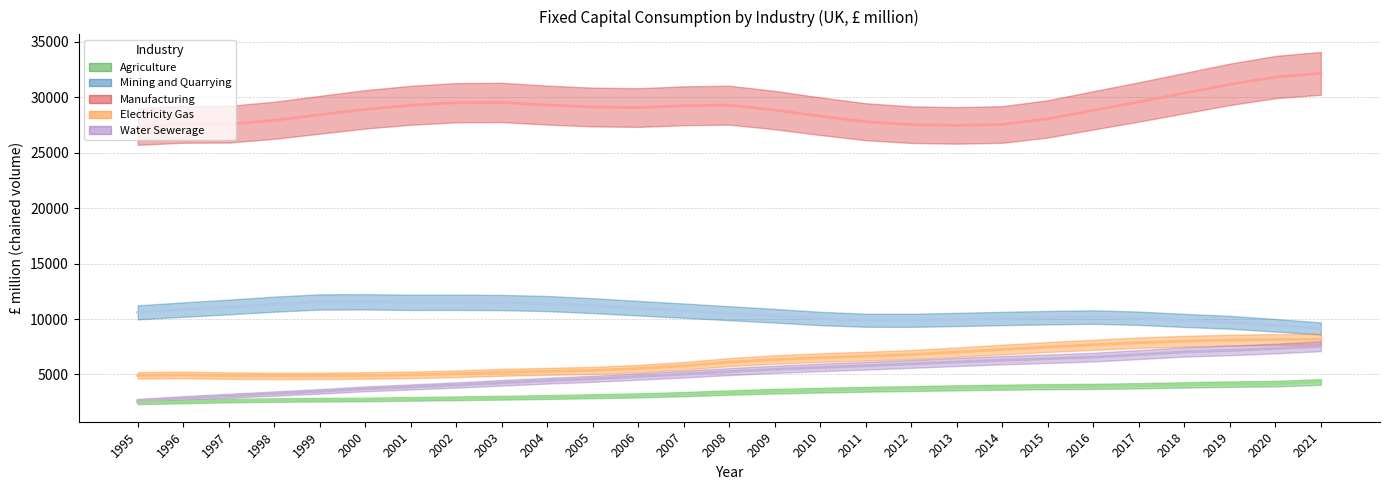

What is the difference between the Manufacturing values at 2008 and 2019?

1879